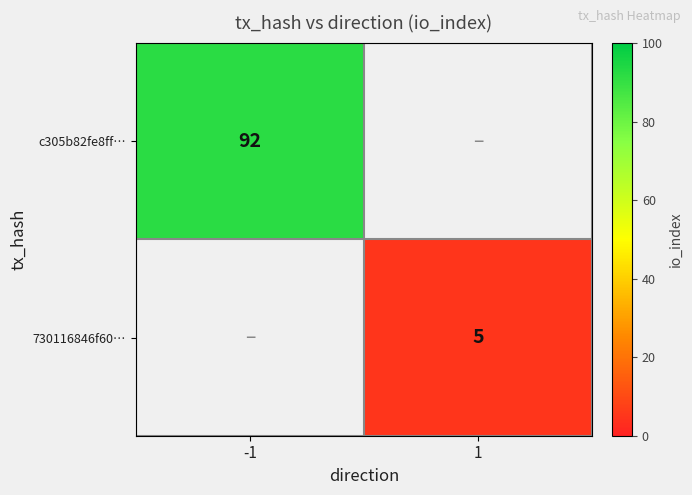

What is the greatest value displayed?

92.0